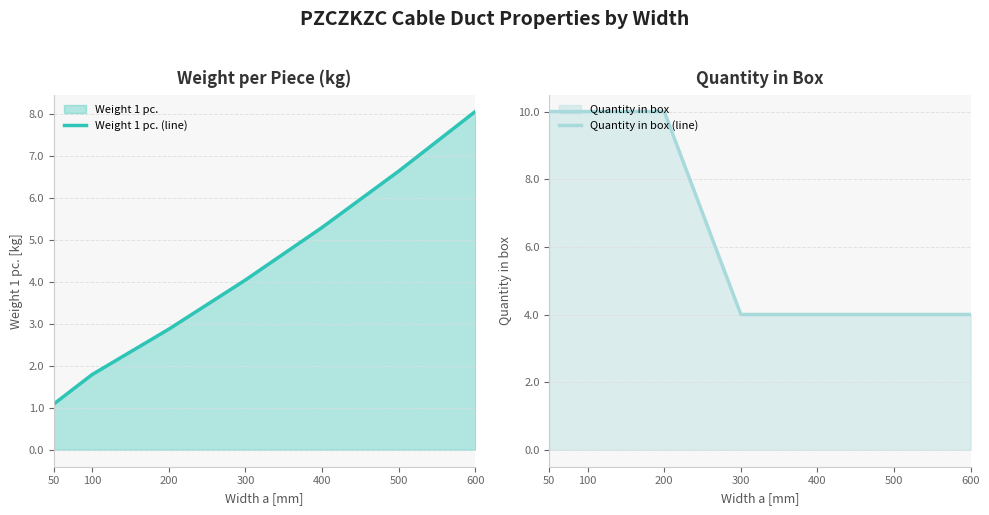

Which series has the largest total across all categories?

Quantity in box (line)